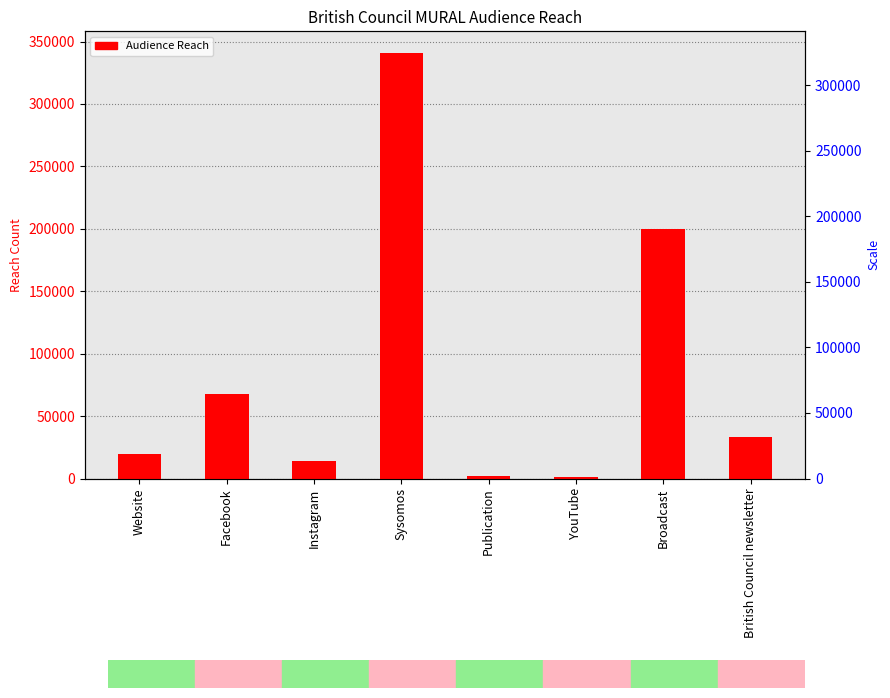

What position from the right is Facebook?

7